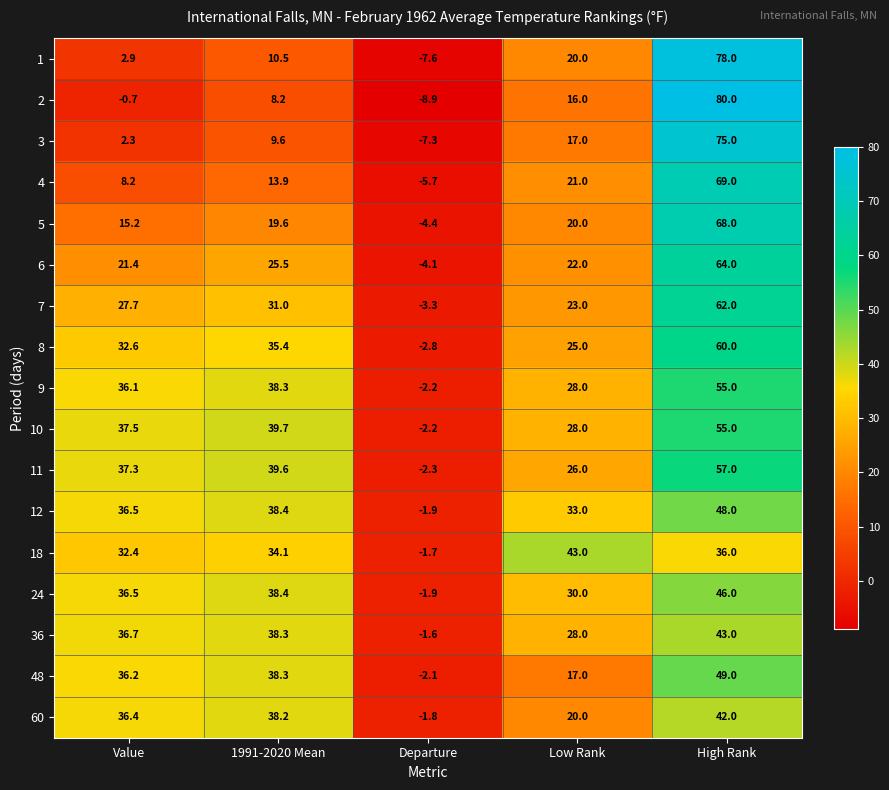

At which category is the sum across all series the highest?

High Rank